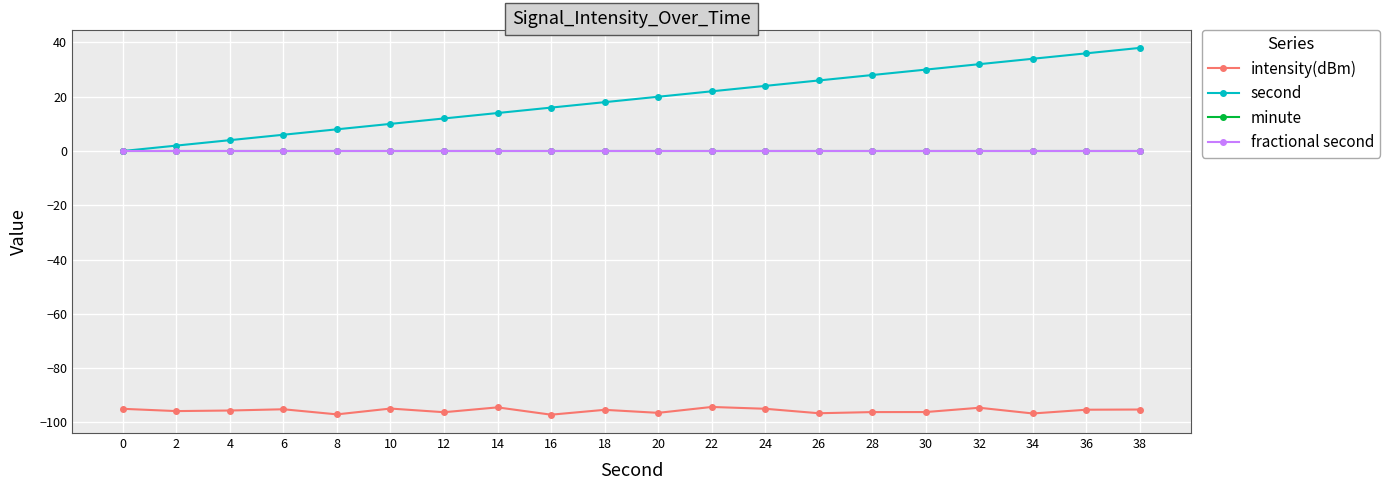

True or false: fractional second and second cross at least once.

False